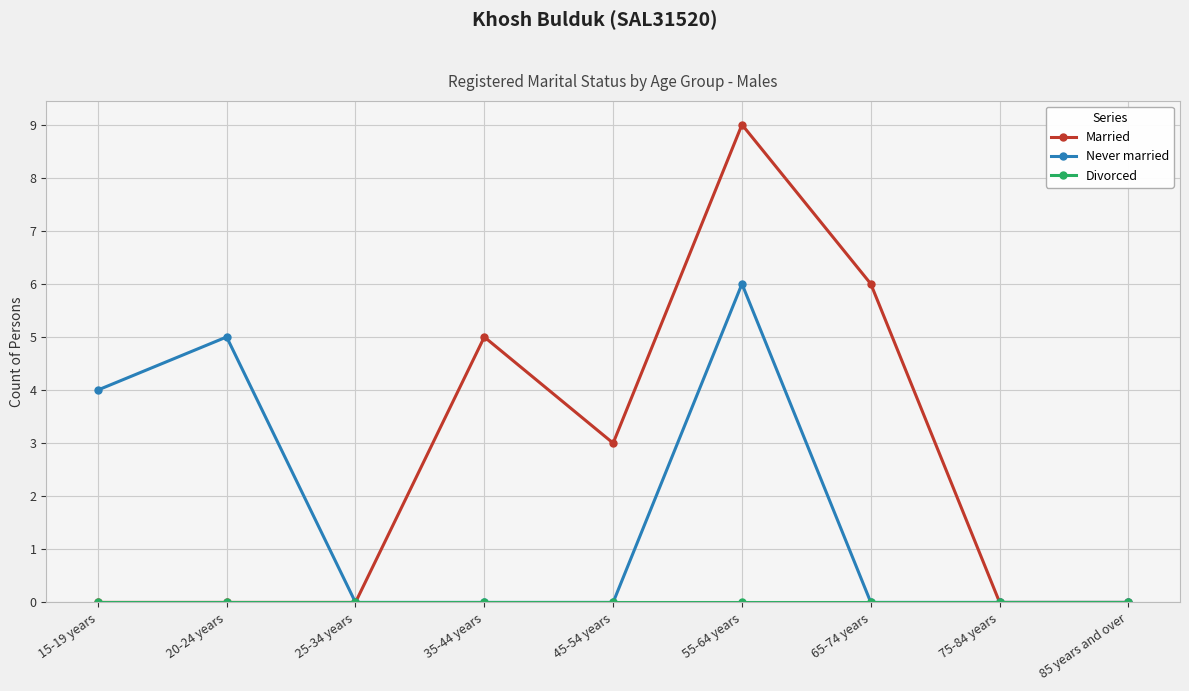

At which category is the sum across all series the highest?

55-64 years